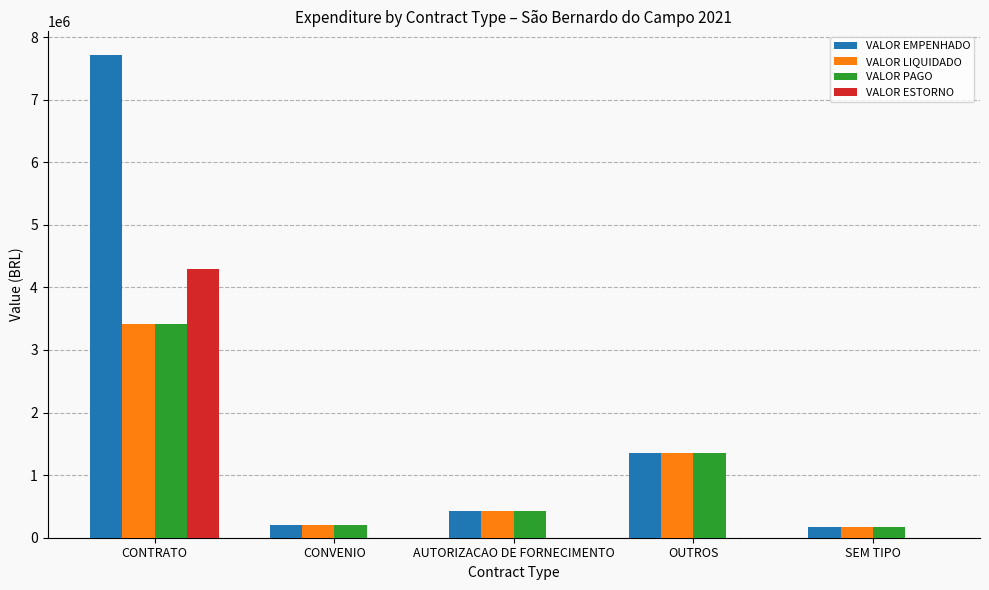

The value of VALOR LIQUIDADO at OUTROS is 1355808.7. True or false?

True